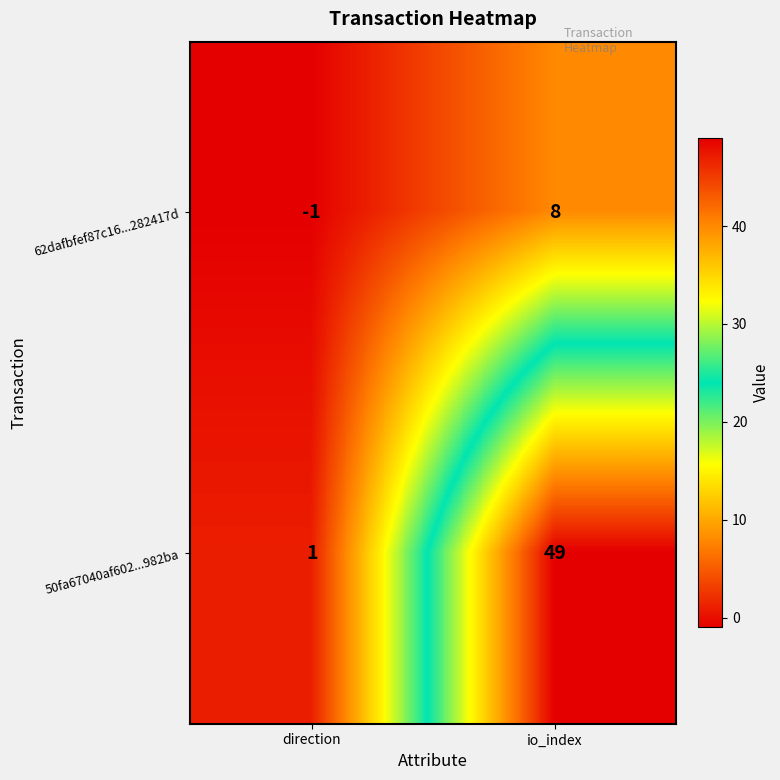

At direction, list the series in order from smallest to largest.

62dafbfef87c16...282417d, 50fa67040af602...982ba